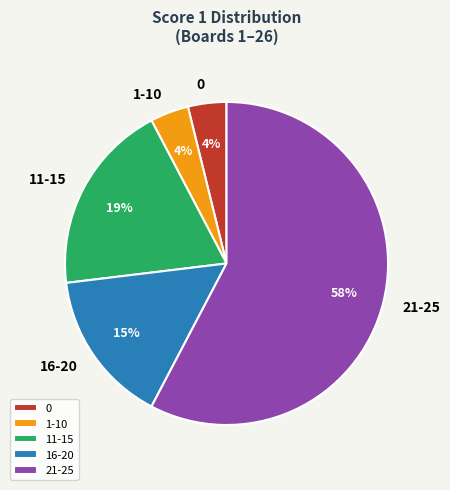

To the nearest percent, what is the difference between the largest and smallest slice percentages?

54%